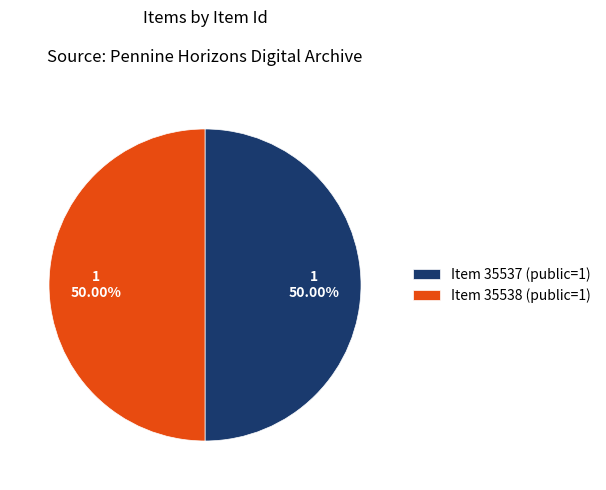

What is the ratio of the value at Item 35538 (public=1) to the value at Item 35537 (public=1)?

1.0